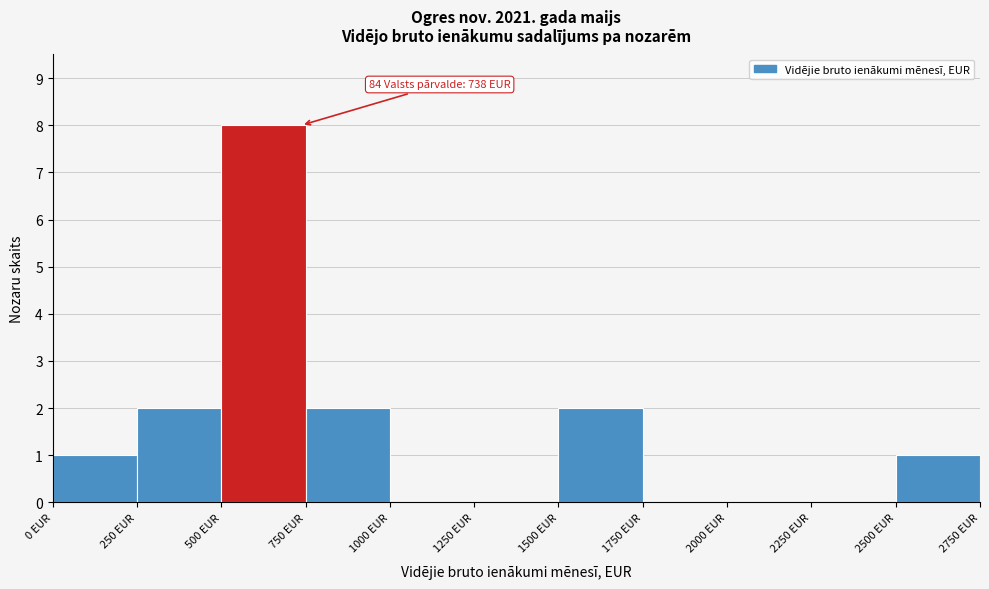

Which range on the x-axis has the tallest bar?

500 to 750